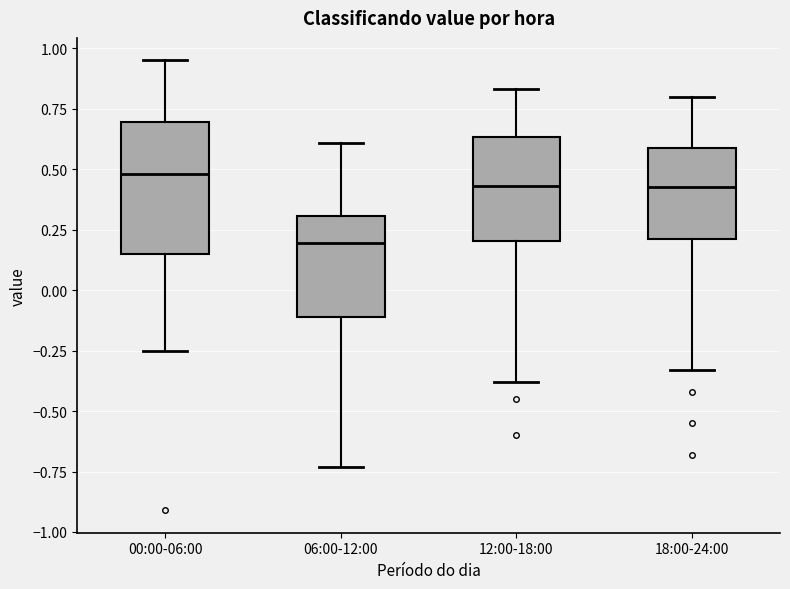

Where is the lower edge of the box for 00:00-06:00 on the y-axis? The values are not printed on the chart, so give them approximately, as read against the axis.

0.15